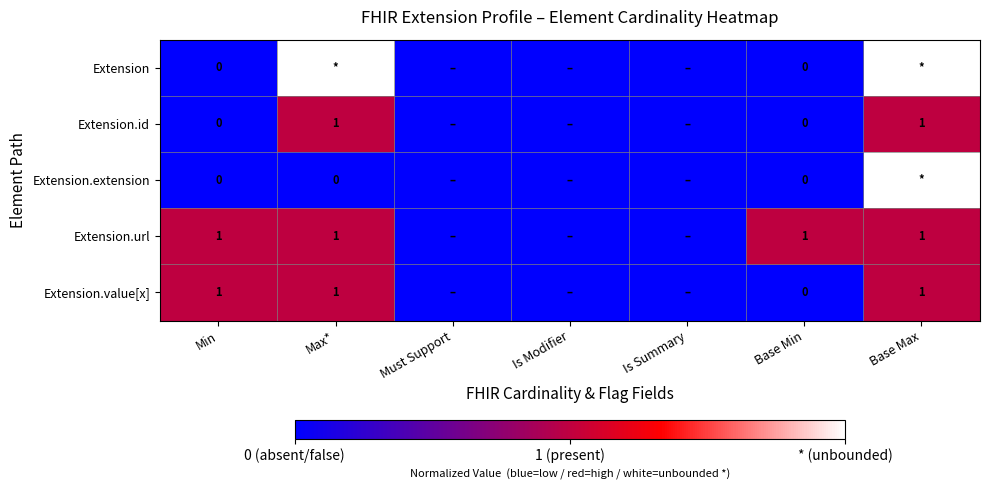

What is the difference between the Extension.id values at Base Max and Base Min?

1.0